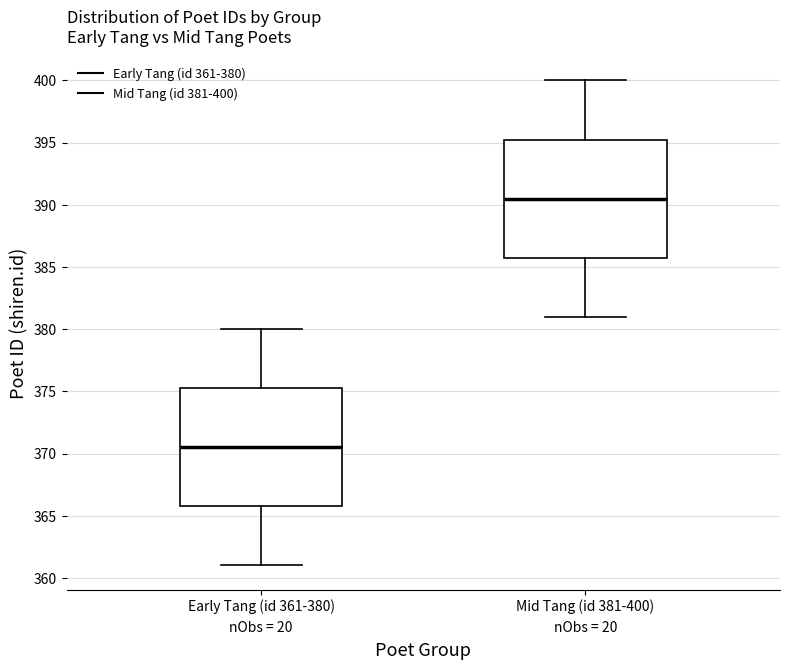

Reading left to right, read every box against the y-axis: the position of its median line, the range the box covers, and the ends of its whiskers. The values are not printed on the chart, so give them approximately, as read against the axis.

Early Tang (id 361-380): median 370.5, box 366.0 to 375.5, whiskers 361.0 to 380.0
Mid Tang (id 381-400): median 390.5, box 386.0 to 395.5, whiskers 381.0 to 400.0